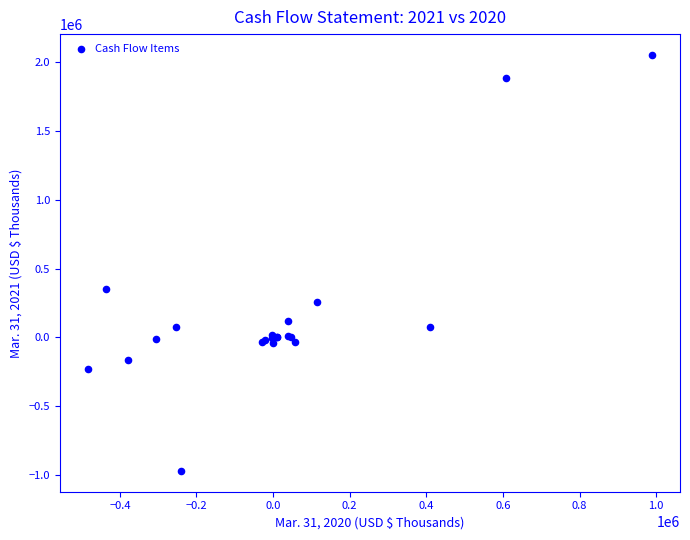

What Y value in the scatter plot is closest to 541656?

355420